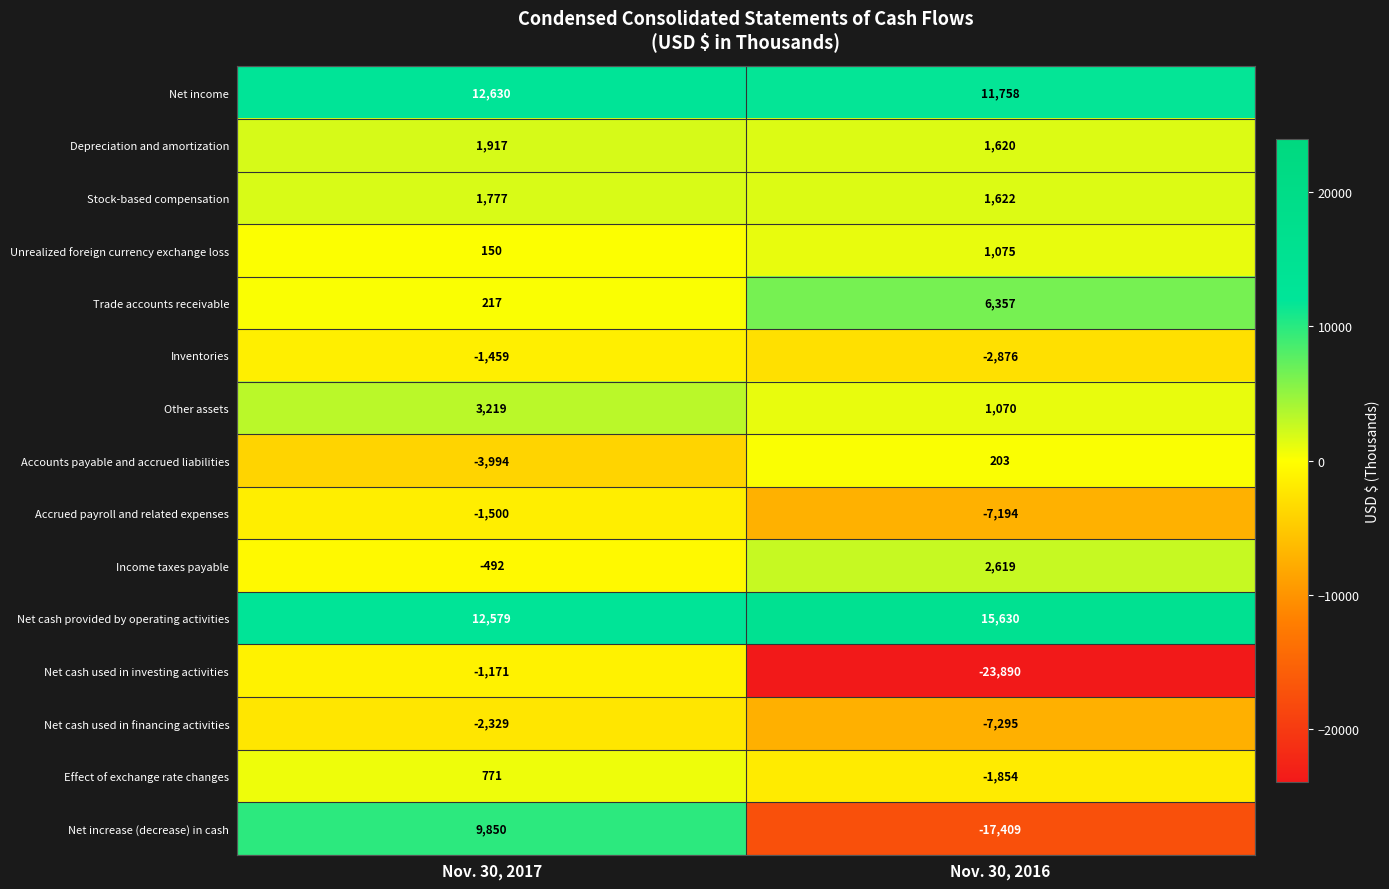

How many series are shown in this chart?

15